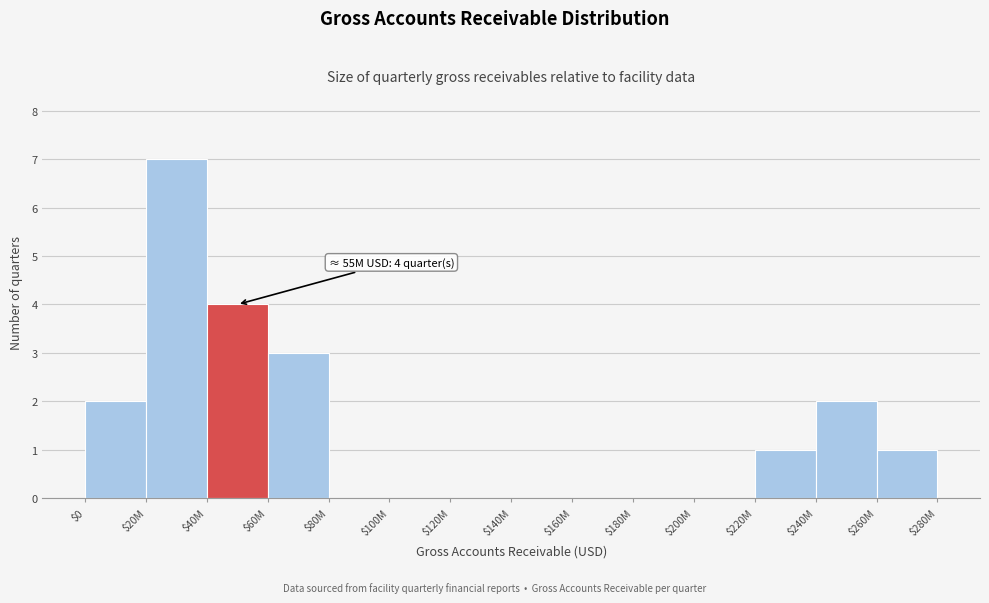

The value at $180M is 4. True or false?

False